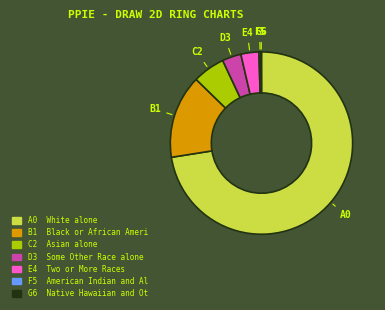

The E4 slice represents 17% of the pie. True or false?

False